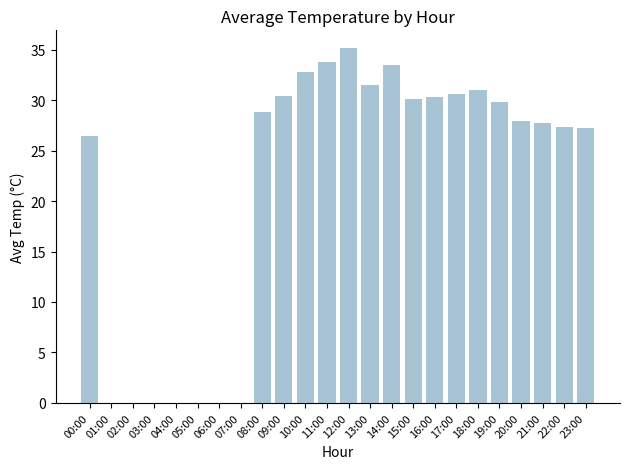

What is the change in value from 04:00 to 19:00?

+29.8